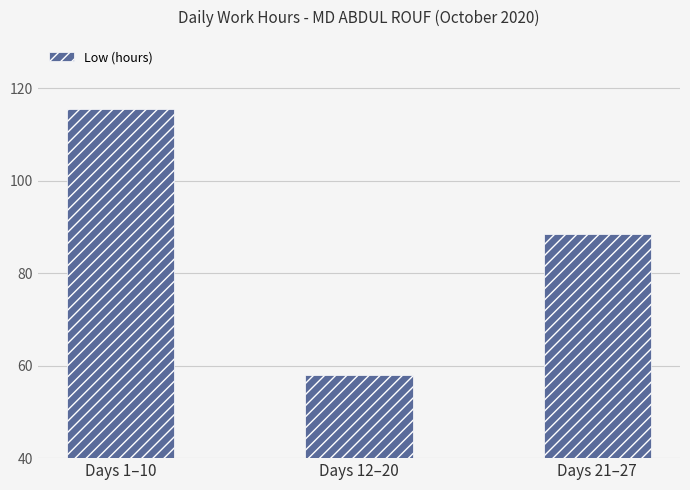

At which label is the value closest to 86?

Days 21–27